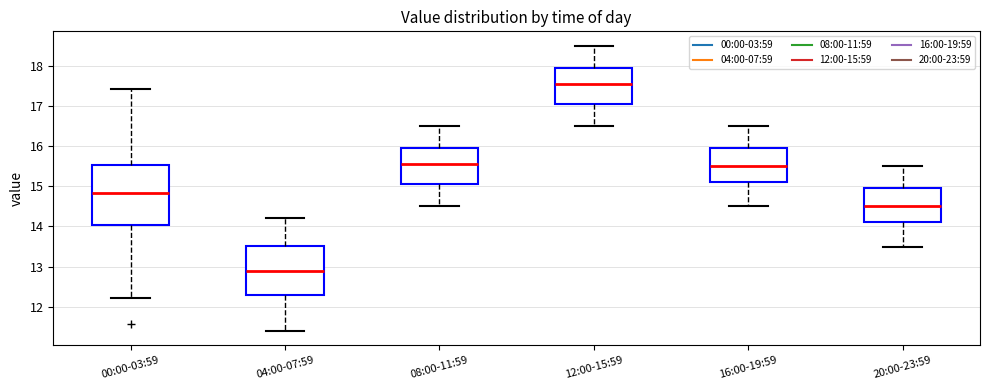

Reading left to right, read every box against the y-axis: the position of its median line, the range the box covers, and the ends of its whiskers. The values are not printed on the chart, so give them approximately, as read against the axis.

00:00-03:59: median 14.8, box 14.0 to 15.5, whiskers 12.2 to 17.4
04:00-07:59: median 12.9, box 12.3 to 13.5, whiskers 11.4 to 14.2
08:00-11:59: median 15.6, box 15.1 to 16.0, whiskers 14.5 to 16.5
12:00-15:59: median 17.6, box 17.1 to 18.0, whiskers 16.5 to 18.5
16:00-19:59: median 15.5, box 15.1 to 16.0, whiskers 14.5 to 16.5
20:00-23:59: median 14.5, box 14.1 to 15.0, whiskers 13.5 to 15.5